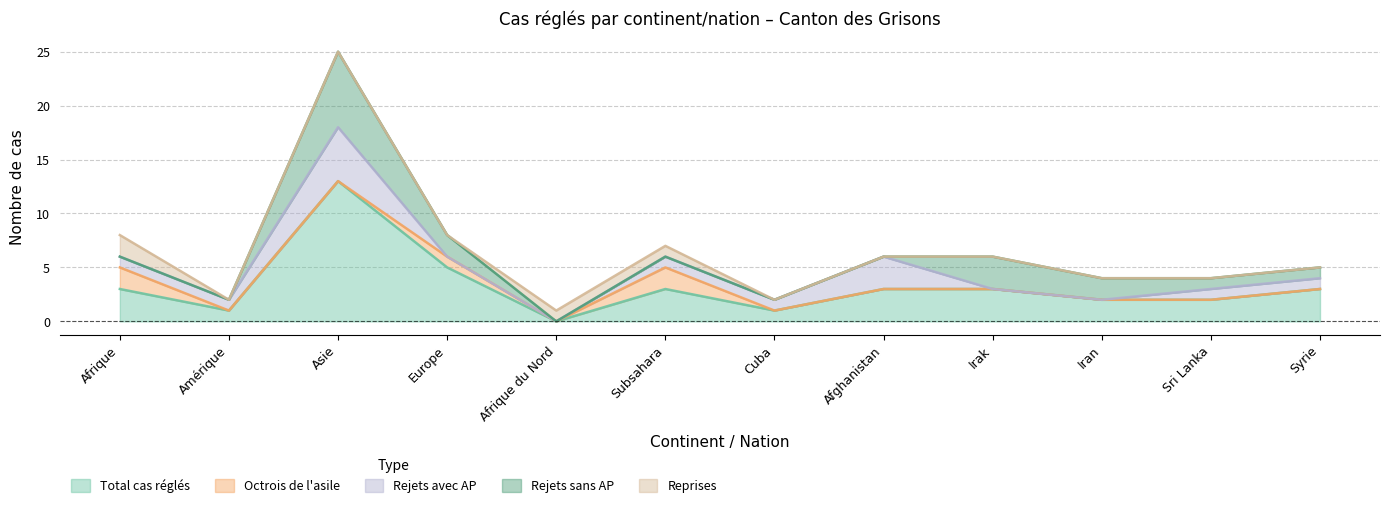

How many positive values does the Rejets sans AP series have?

6